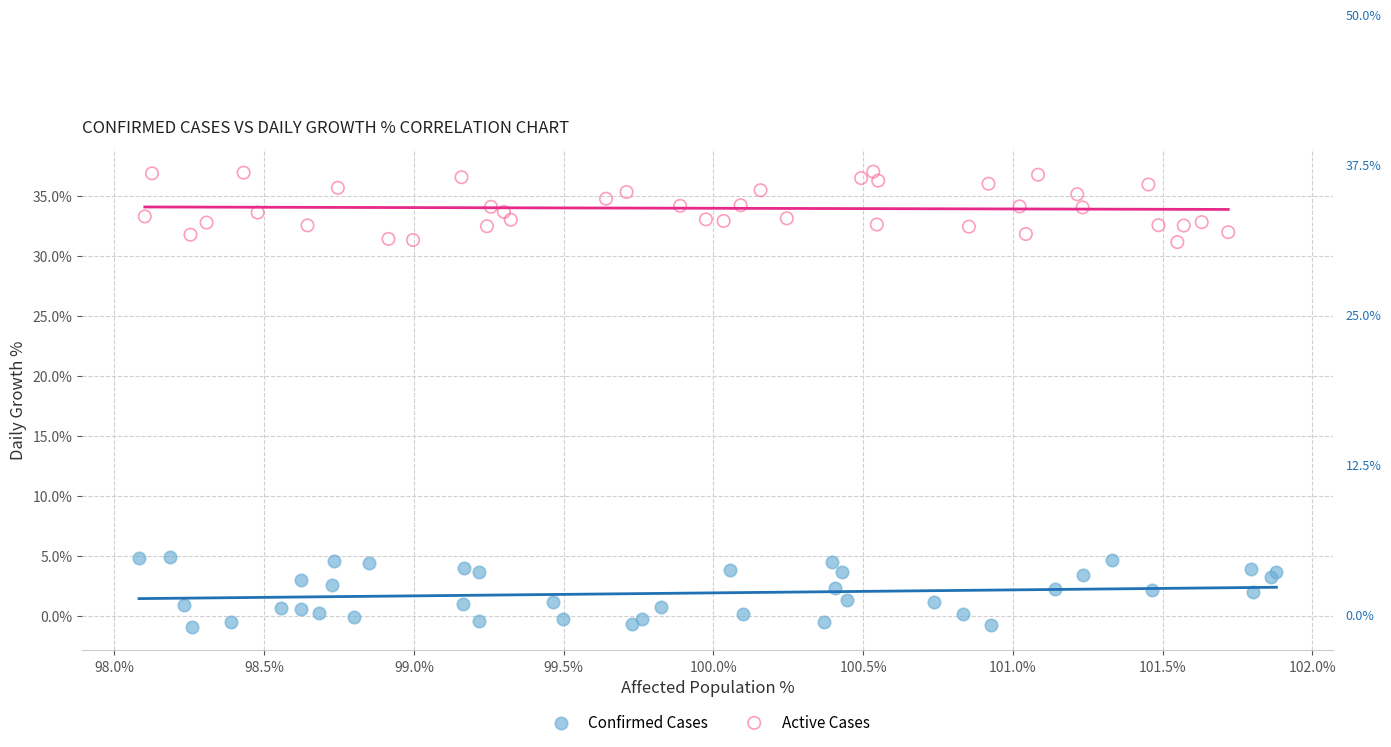

Which series contains the highest Y value?

Active Cases